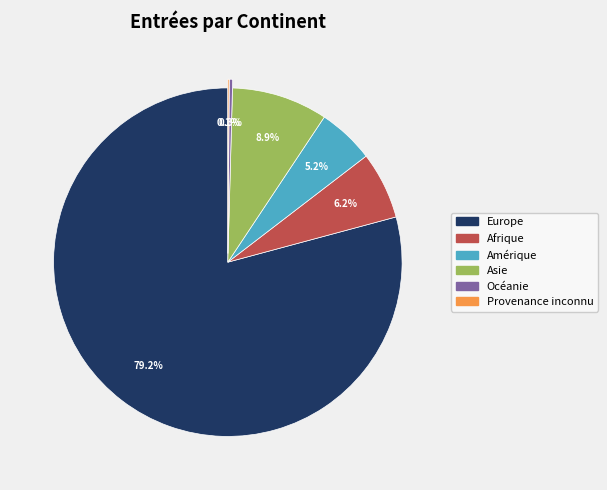

To the nearest percent, what is the difference between the largest and smallest slice percentages?

79%